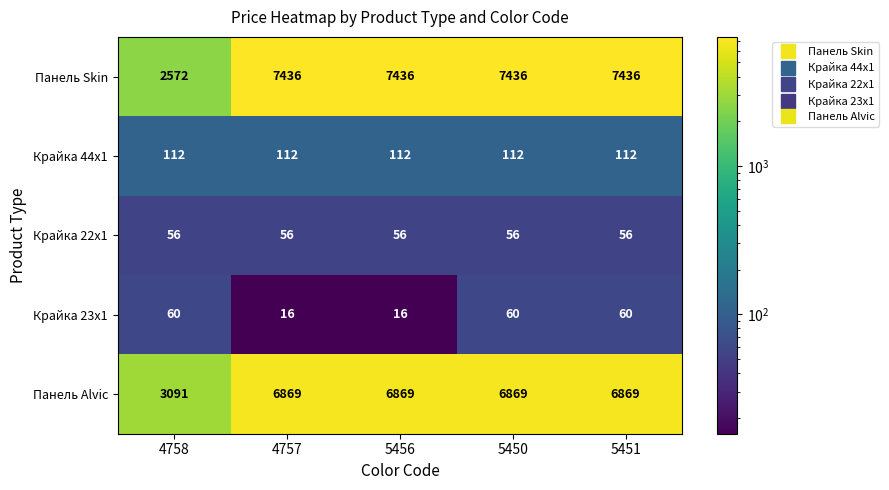

How many categories are shown in the chart?

5